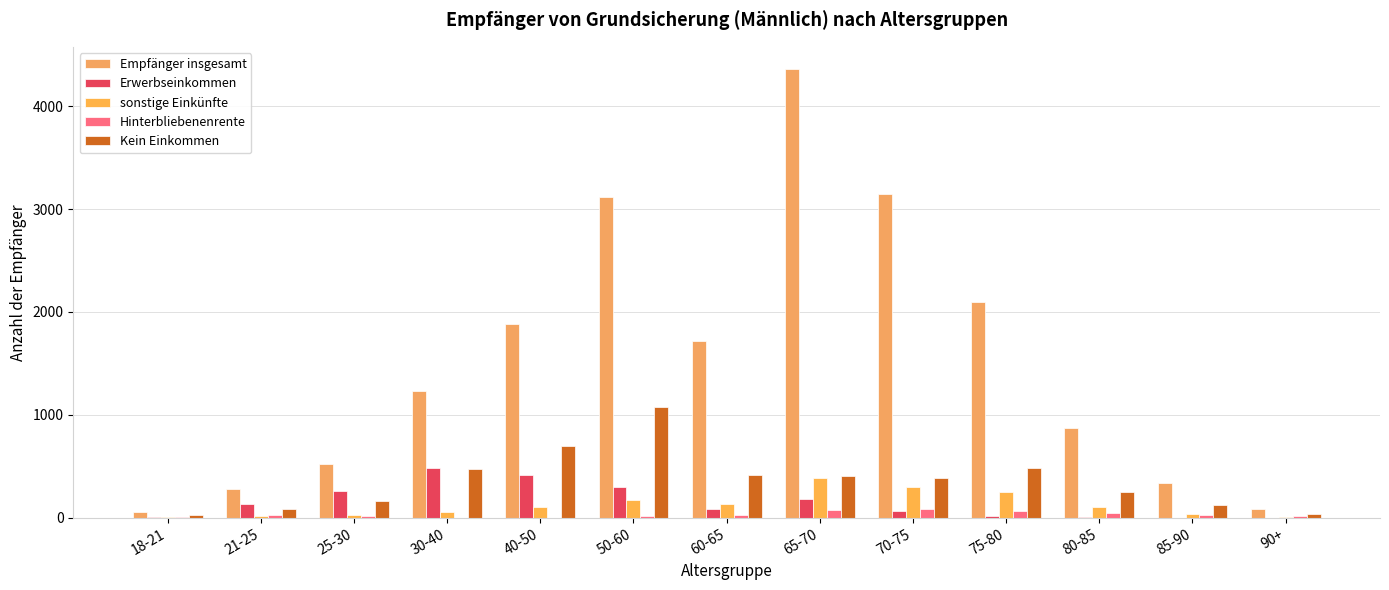

Where does the Kein Einkommen series first go above 383?

30-40